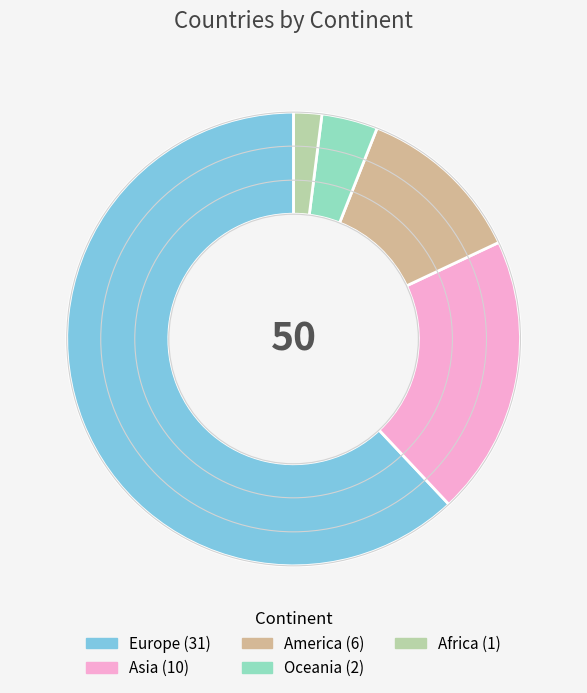

Is it true that Africa is 2% of the pie?

True